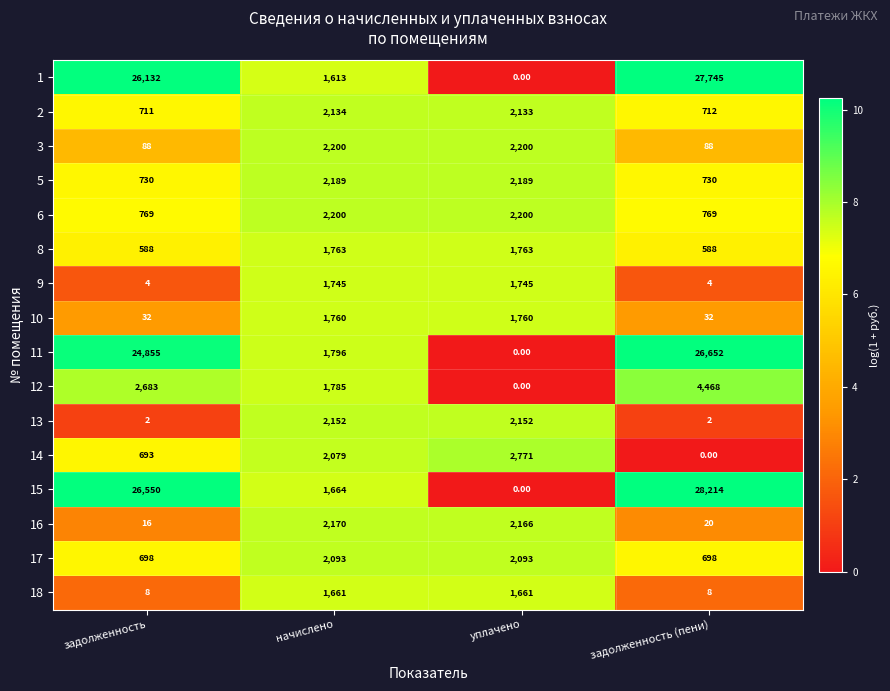

At which category is the sum across all series the highest?

задолженность (пени)